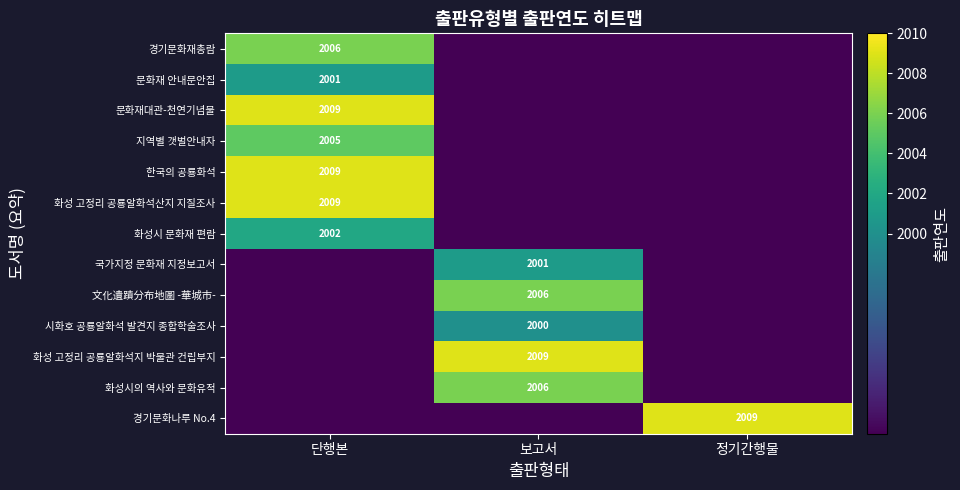

True or false: 경기문화나루 No.4 has a value of 3527 at 정기간행물.

False